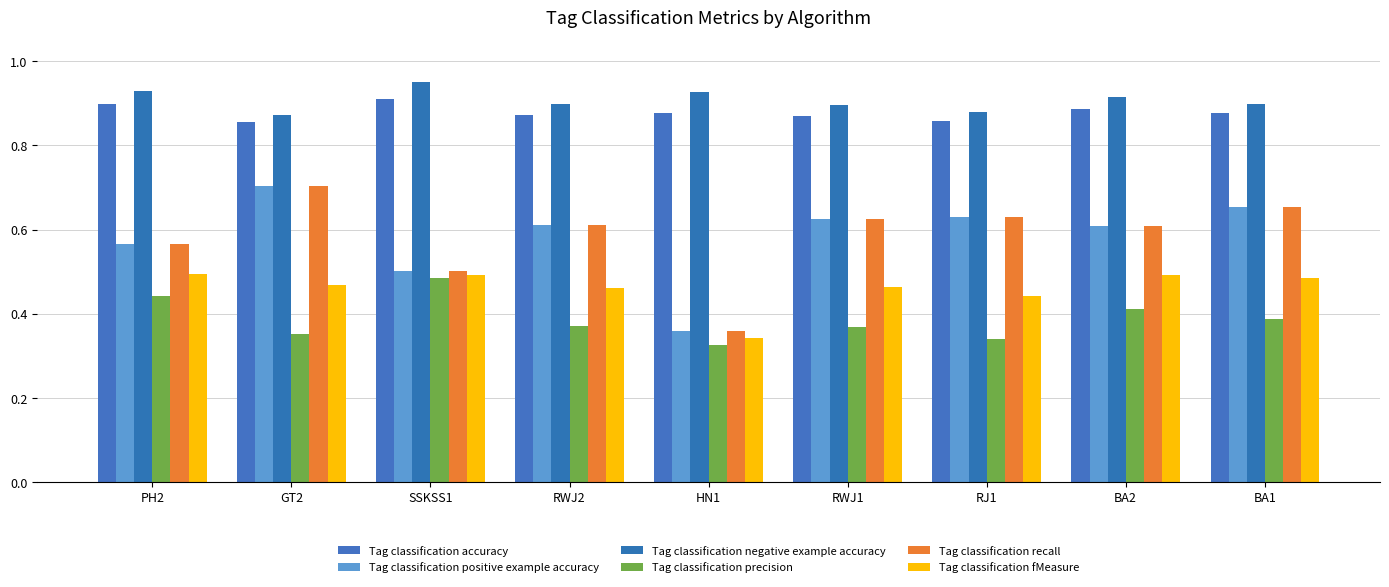

What is the label of the 6th bar from the left?

RWJ1